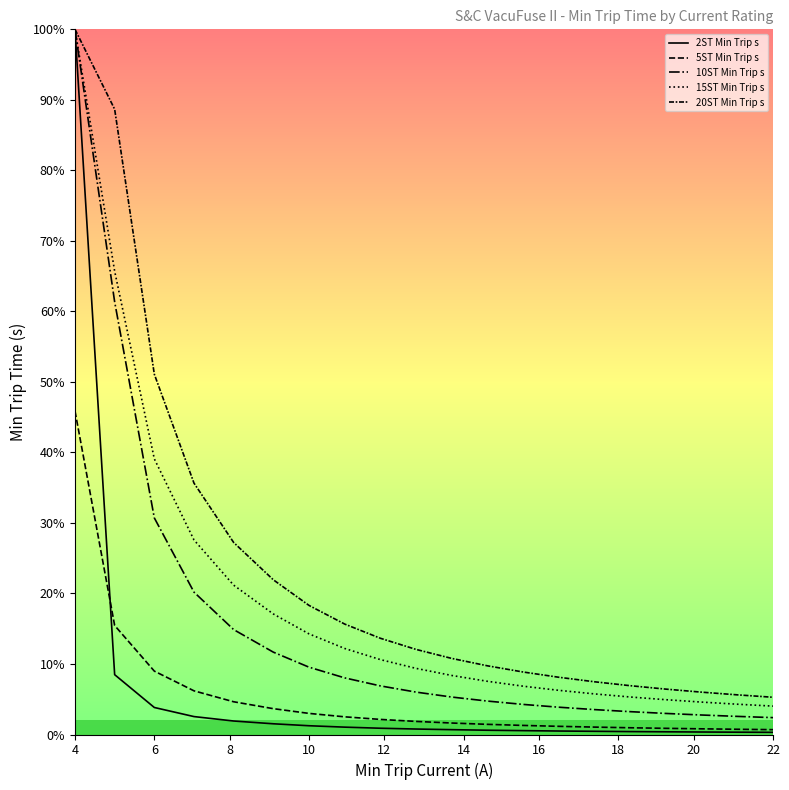

How many lines are shown in the chart?

5